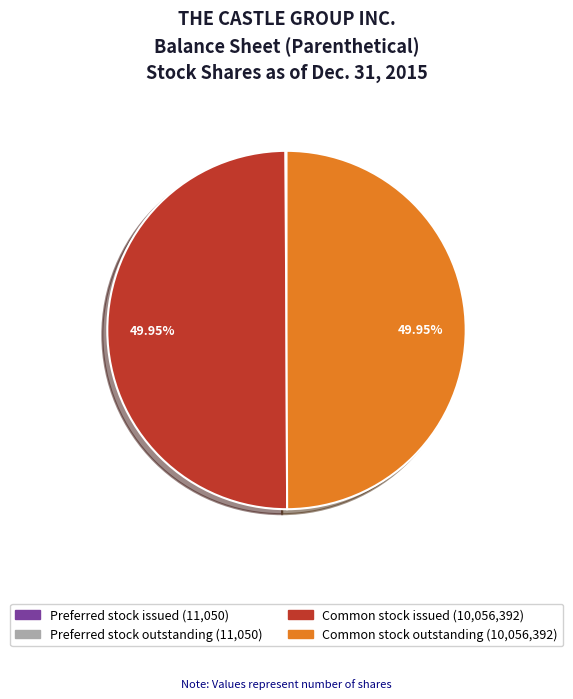

To the nearest percent, what is the difference between the Common stock outstanding and Preferred stock issued slice percentages?

50%